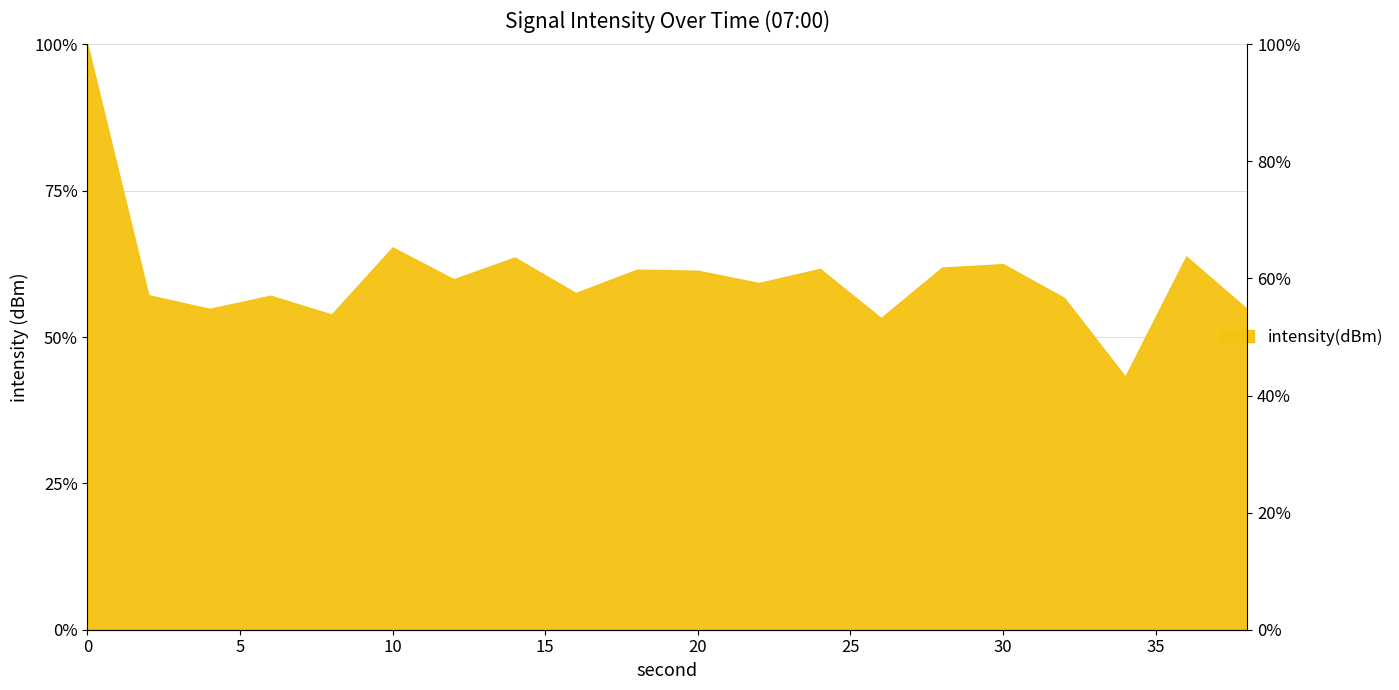

Does the chart display data point markers on the line(s)?

No